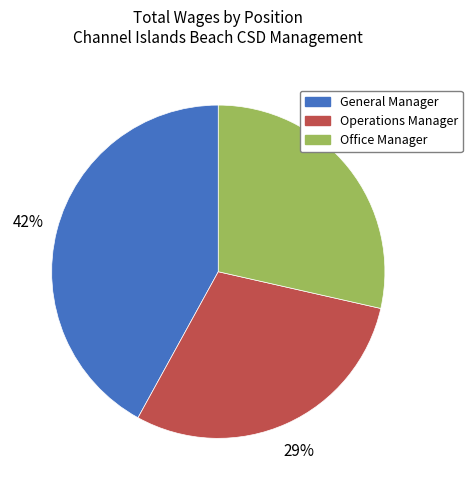

Do General Manager and Operations Manager together represent more than half of the pie?

Yes